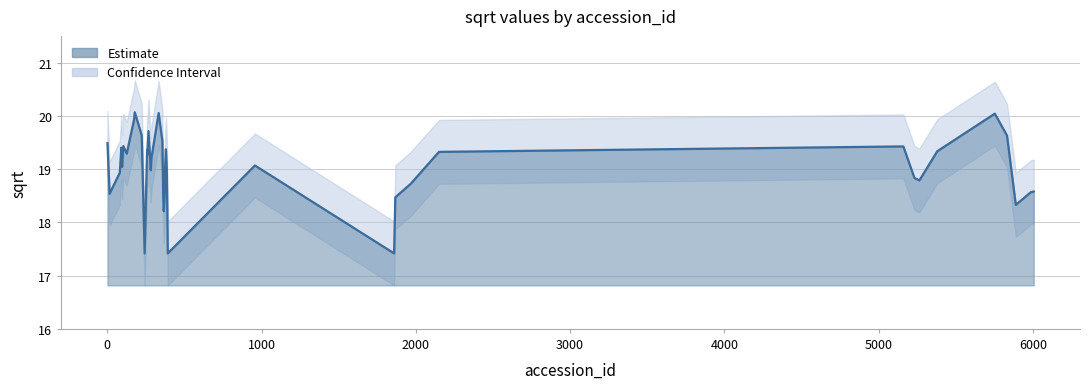

Rank the categories by value from lowest to highest.

242, 392, 1859, 366, 5889, 1867, 15, 362, 5987, 6005, 373, 1967, 5264, 5232, 81, 386, 282, 374, 96, 957, 94, 286, 259, 126, 2150, 5380, 258, 380, 91, 5160, 104, 1, 357, 5832, 223, 267, 173, 5753, 333, 178